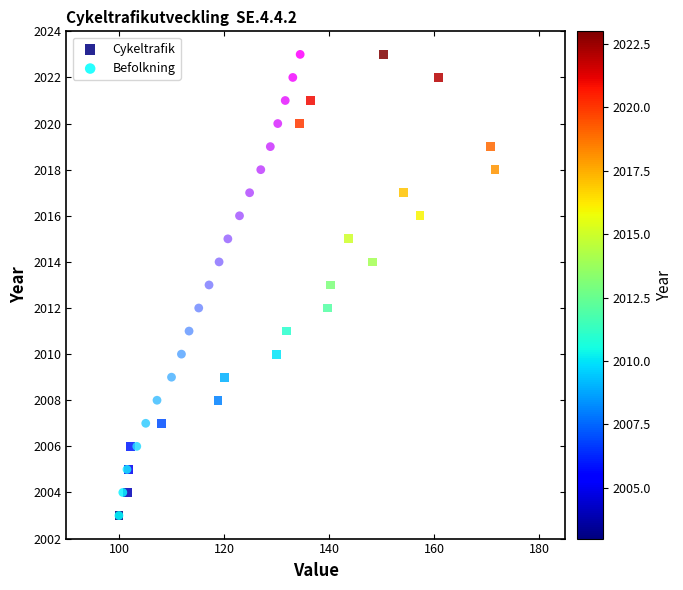

What are all the series names shown in the legend?

Cykeltrafik, Befolkning